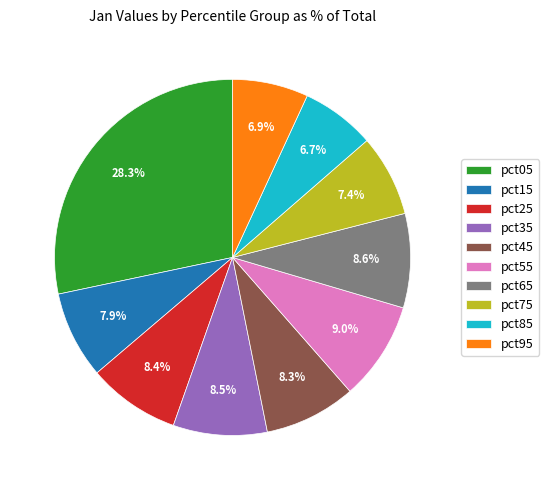

Does pct15 account for over 50% of the chart?

No